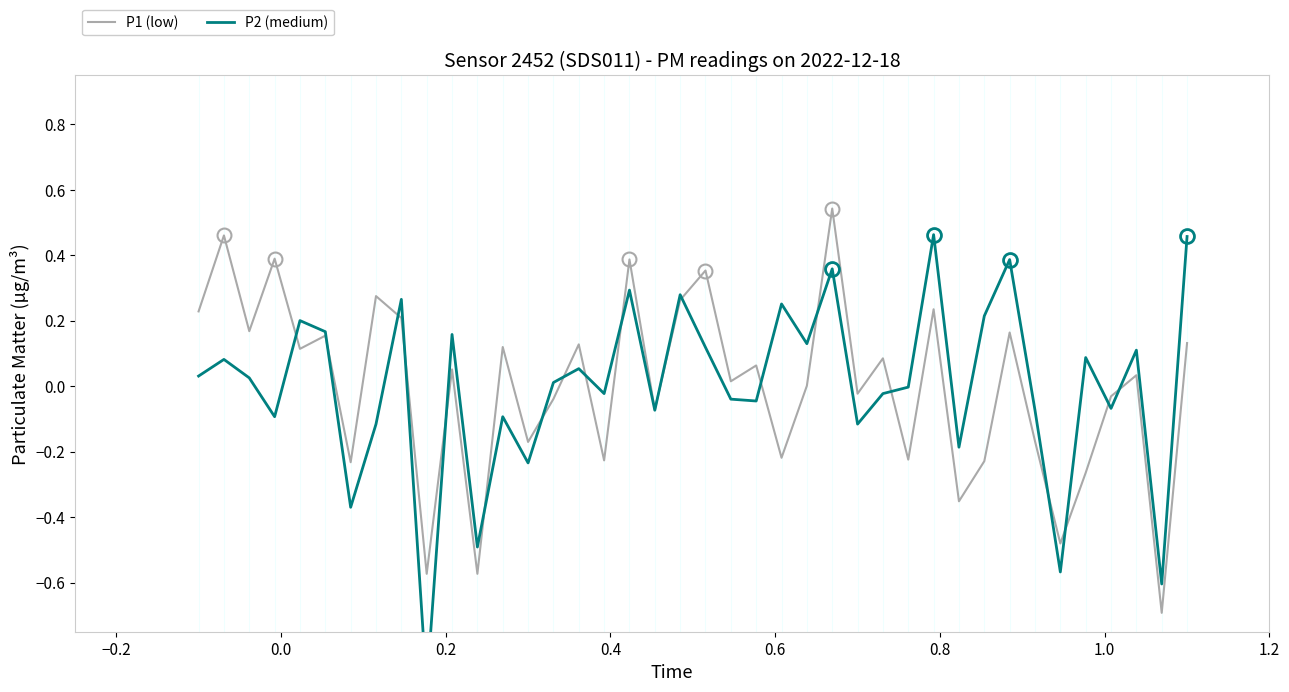

How many intersections are there between P2 (medium) and P1 (low)?

19